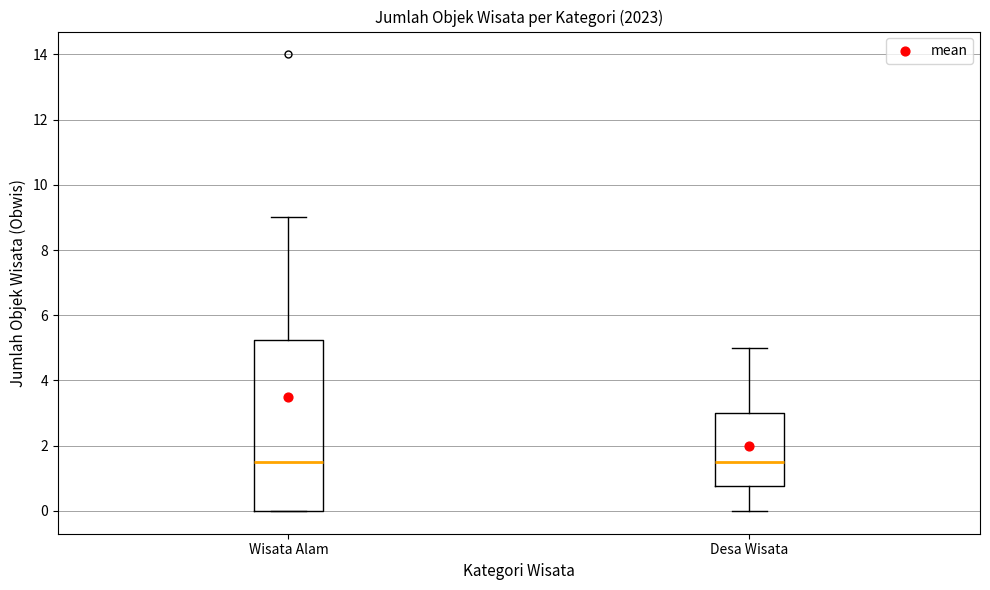

Which box is the tallest, from its lower edge to its upper edge?

Wisata Alam